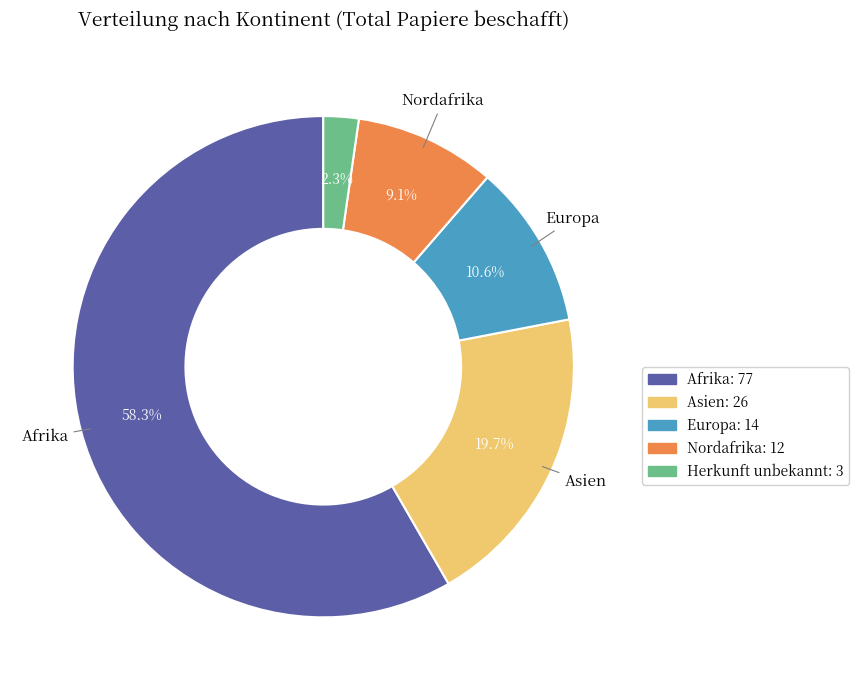

Does any single category account for the majority?

Yes